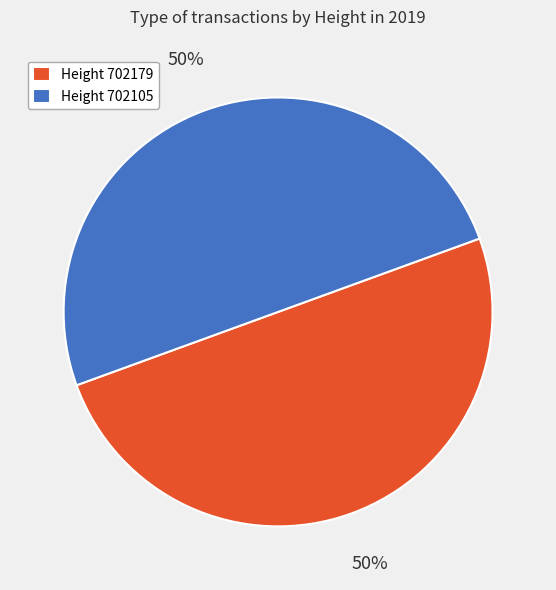

To the nearest percent, what portion does Height 702179 represent?

50%